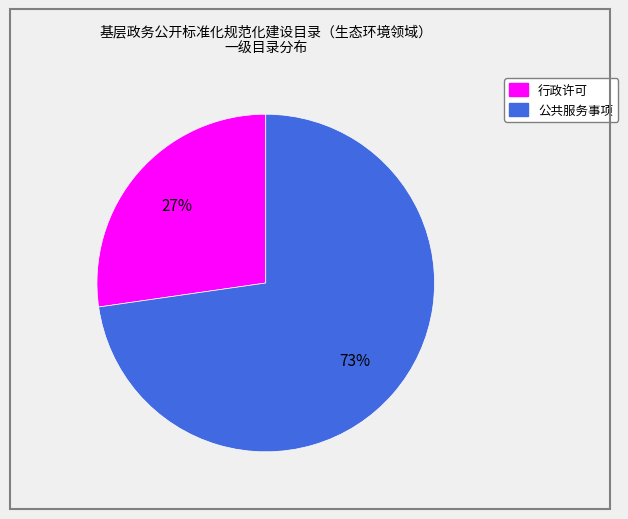

Which has a higher value, 行政许可 or 公共服务事项?

公共服务事项